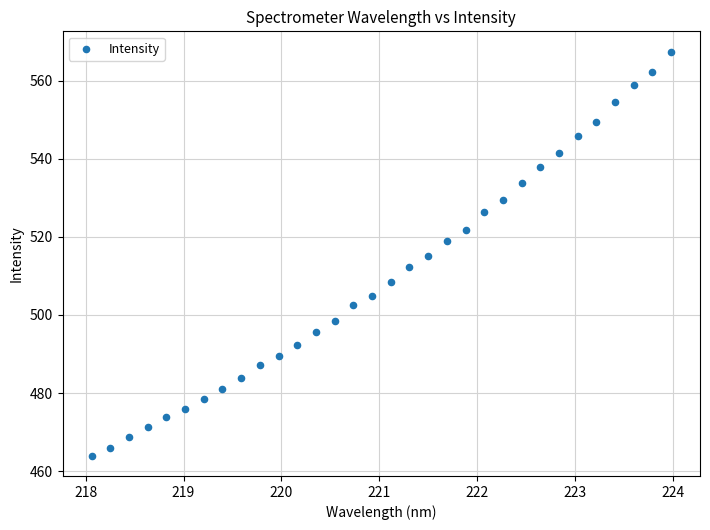

What is the range of X values (max minus min)?

5.9